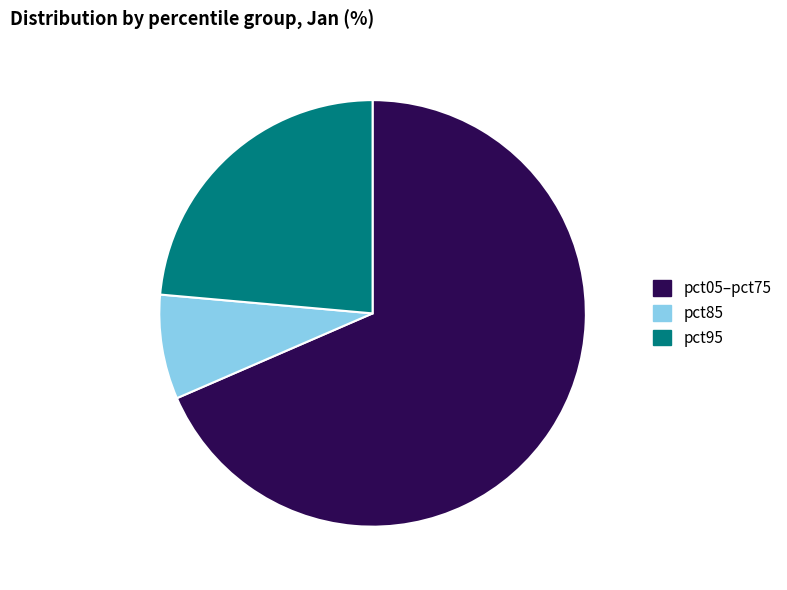

Combined, do pct05–pct75 and pct95 account for over 50%?

Yes